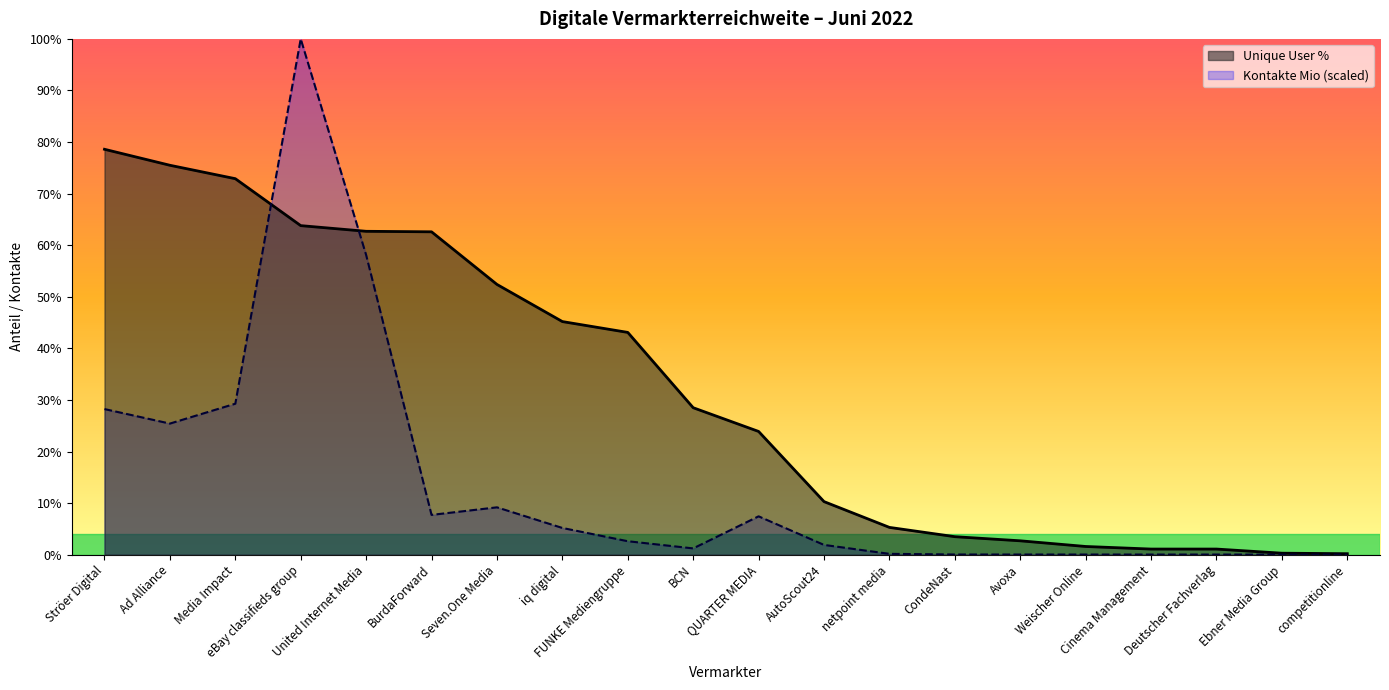

True or false: Unique User % has more than 1 points higher than both neighbors.

False